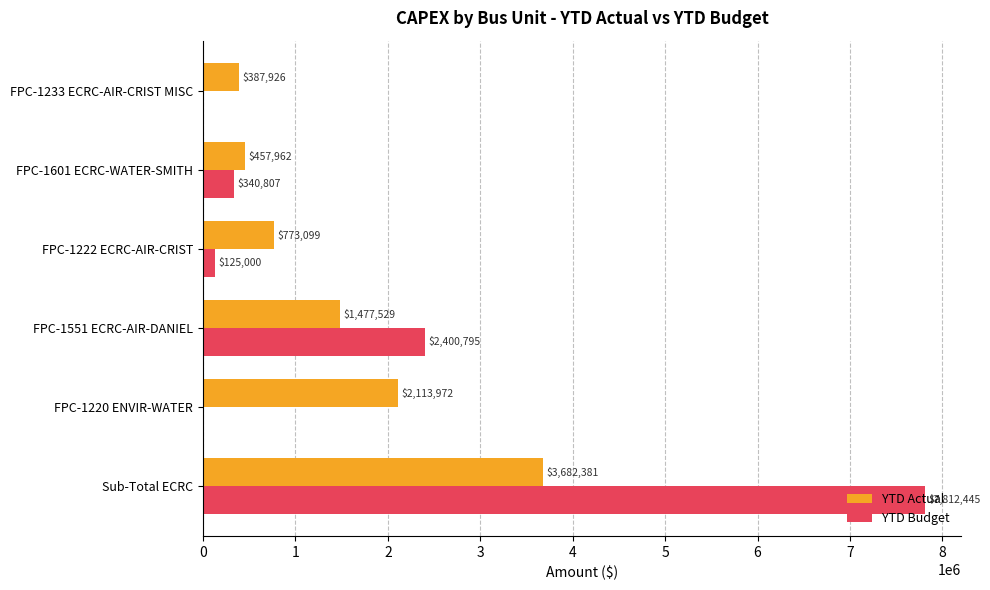

Between Sub-Total ECRC and FPC-1551 ECRC-AIR-DANIEL, which series saw the biggest shift?

YTD Budget